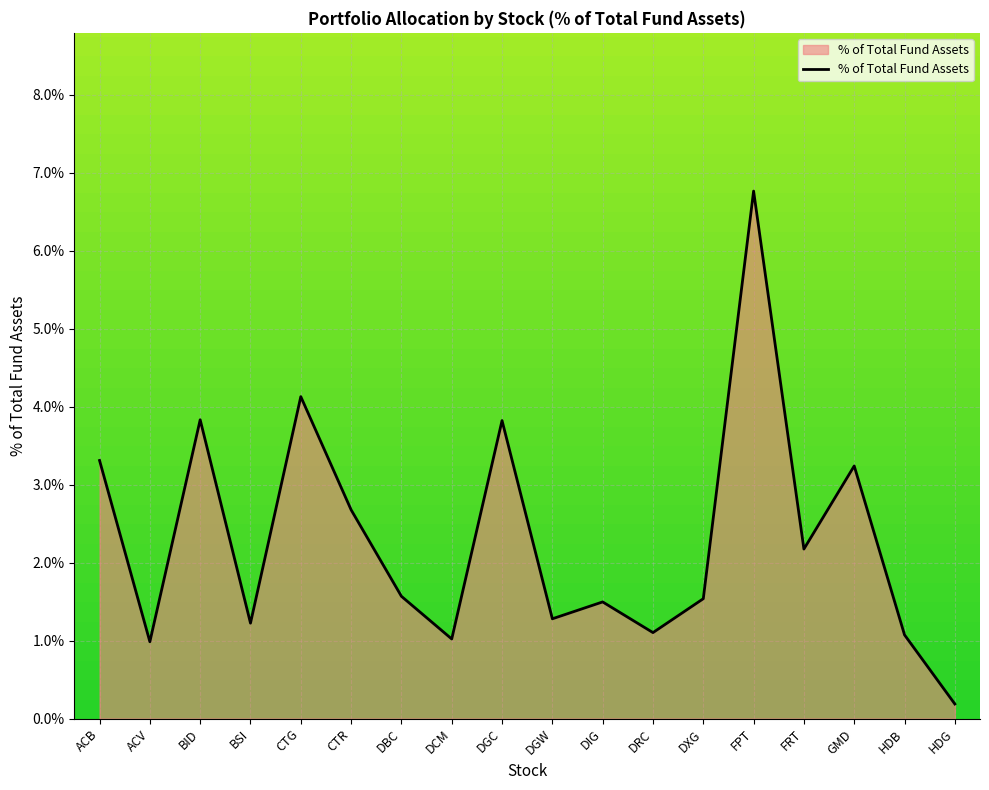

True or false: the data shows 1.0 at DCM.

True